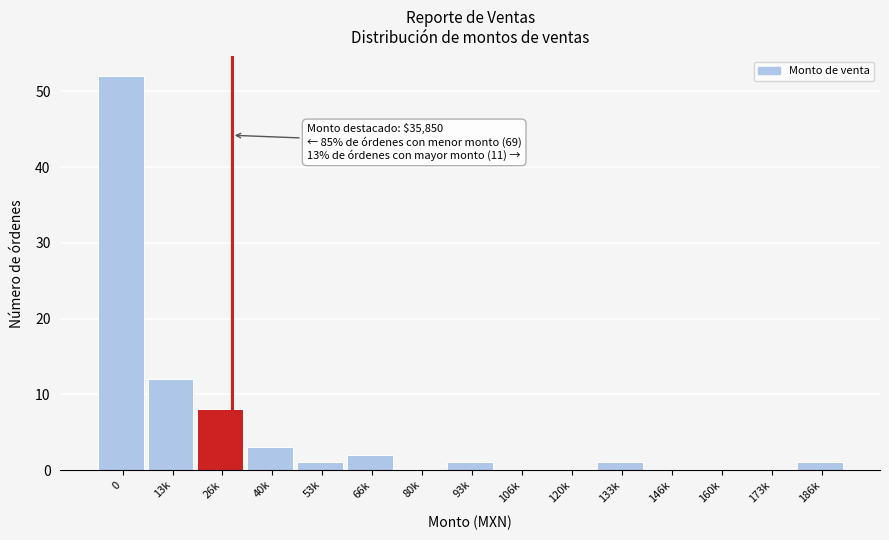

Reading right to left, extract all data points from this chart.

186k=1	173k=0	160k=0	146k=0	133k=1	120k=0	106k=0	93k=1	80k=0	66k=2	53k=1	40k=3	26k=8	13k=12	0=52